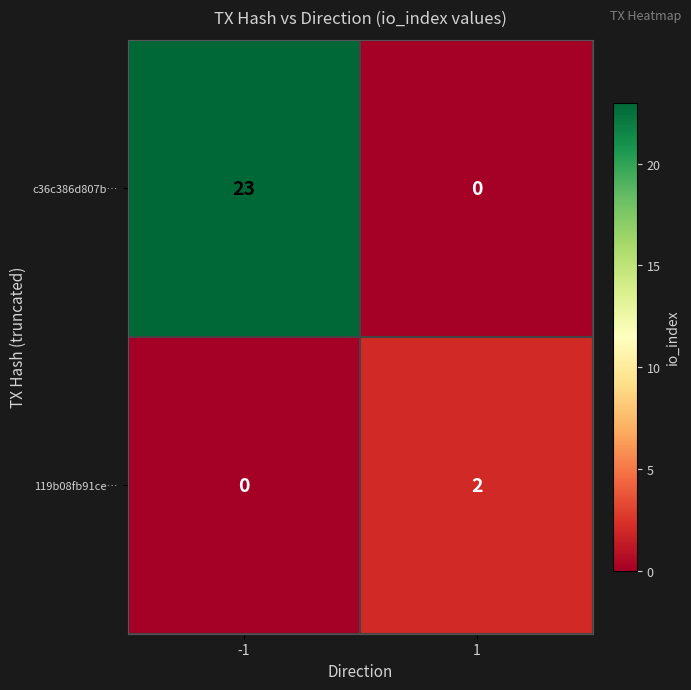

At which category is the sum across all series the highest?

-1